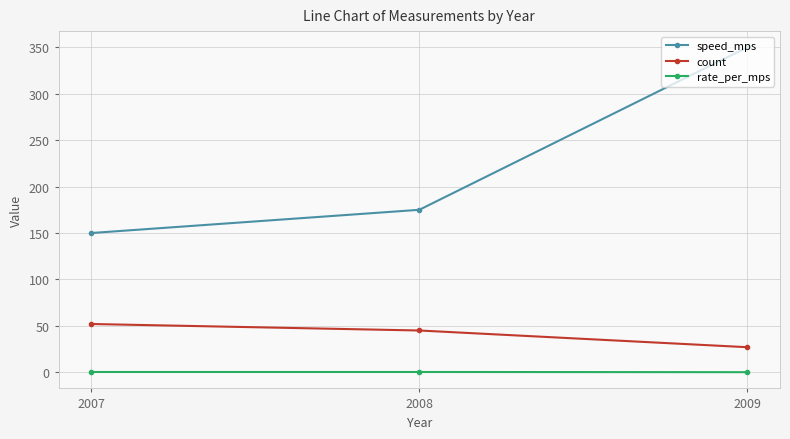

The rate_per_mps series shows 0.1 at 2009. True or false?

True